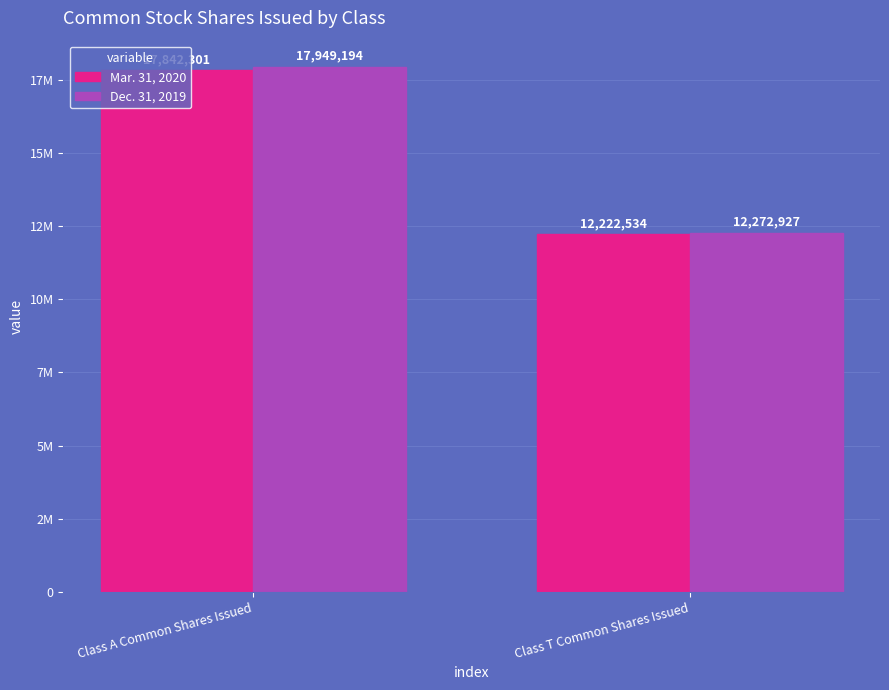

Does the chart contain stacked bars?

No